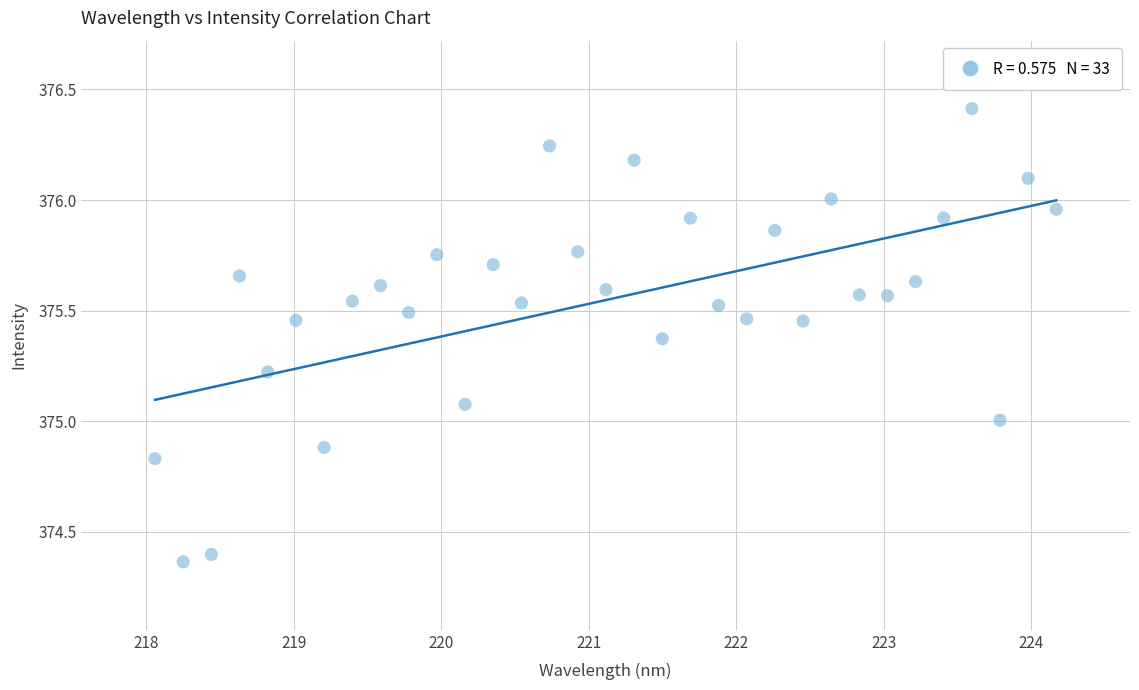

What is the range of Y values (max minus min)?

2.0